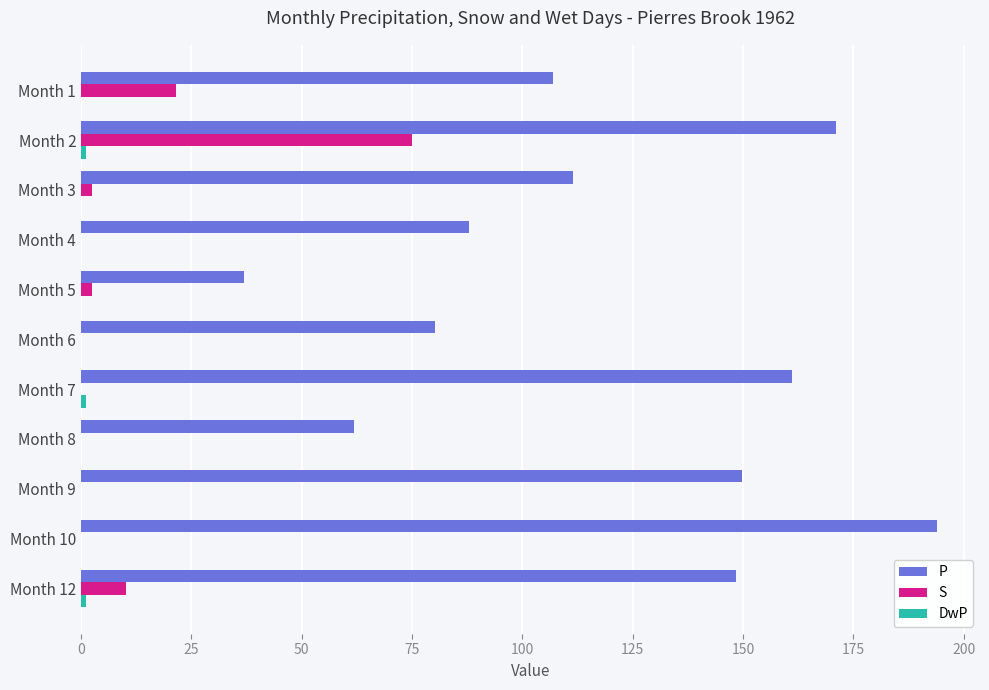

The value of P at Month 2 is 171.1. True or false?

True